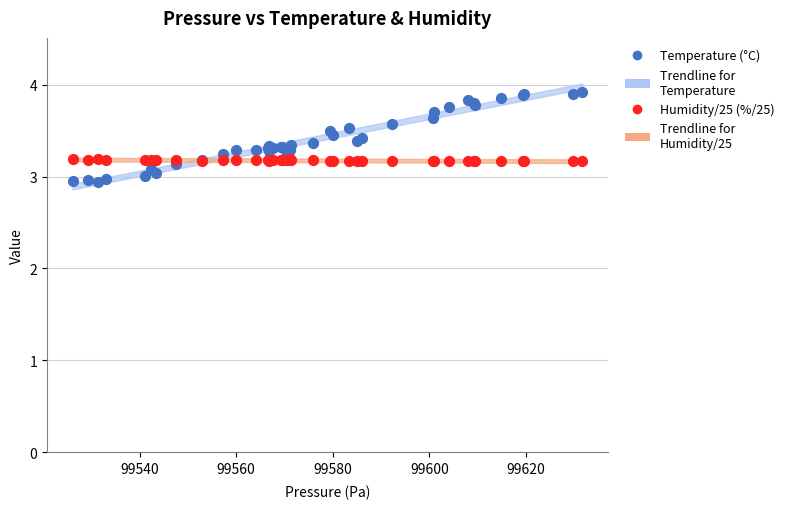

Which series contains the lowest Y value?

Temperature (°C)